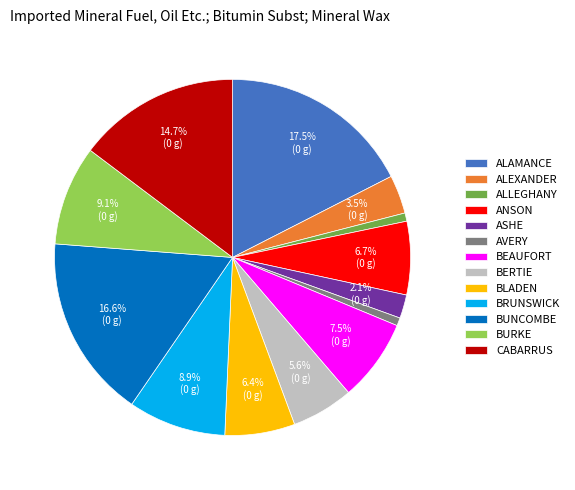

Between BERTIE and AVERY, which is larger?

BERTIE